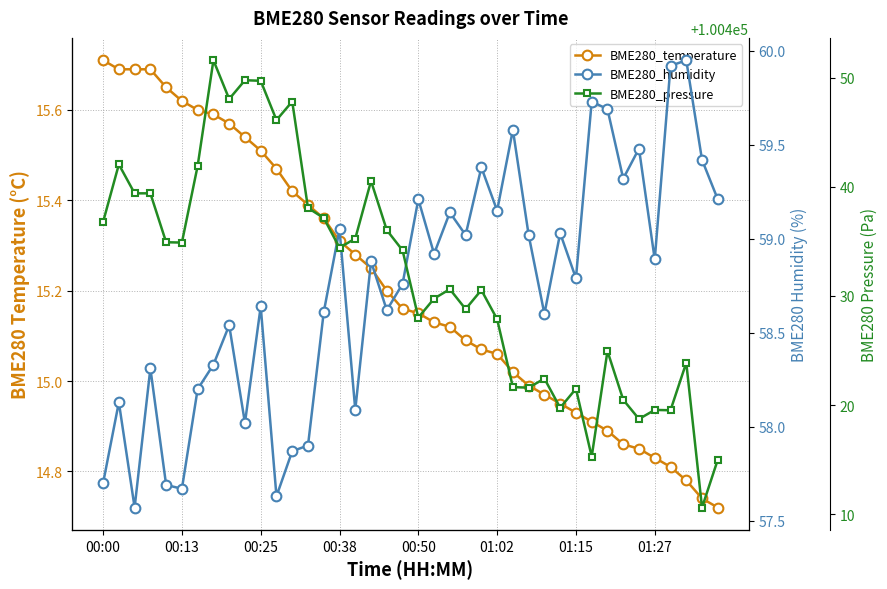

True or false: BME280_humidity has more than 2 points higher than both neighbors.

True